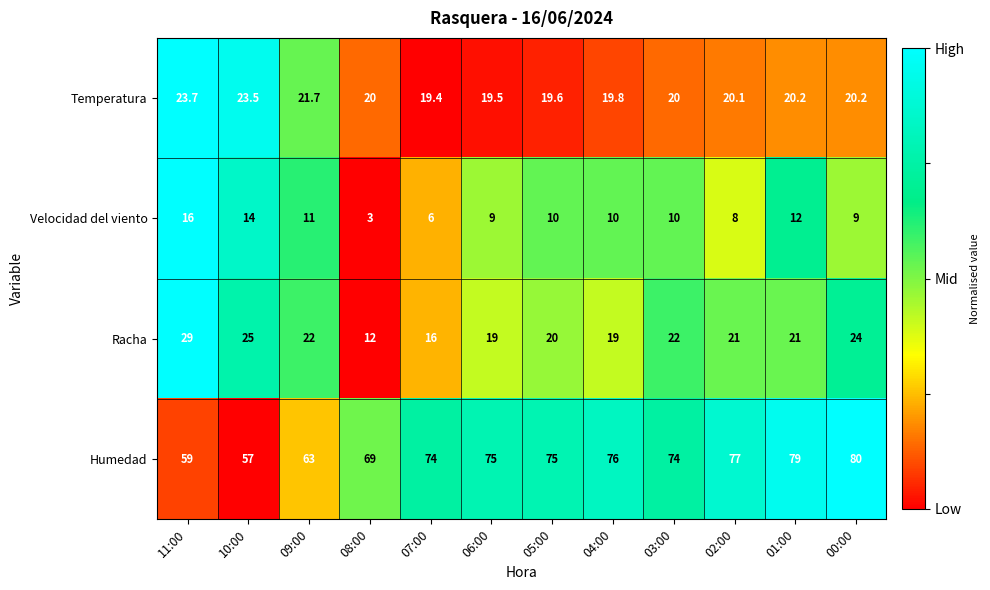

The Humedad series shows 79.0 at 01:00. True or false?

True